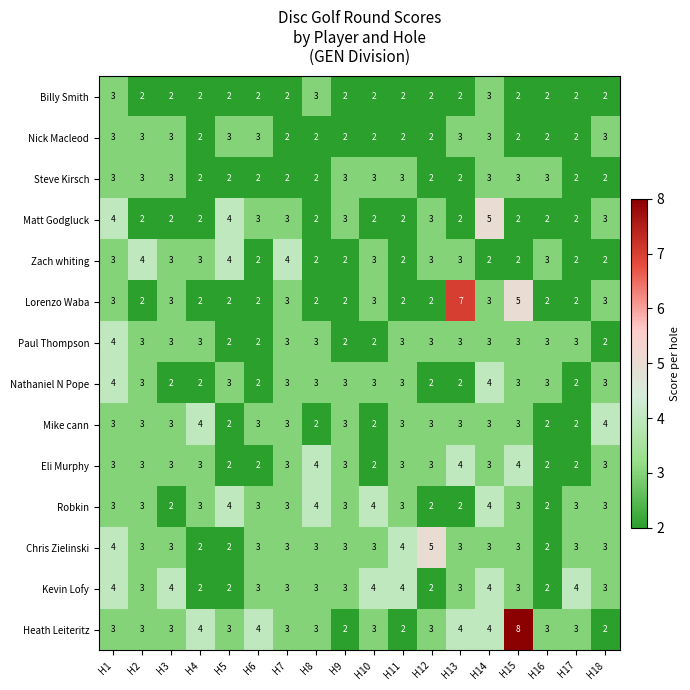

Which series has the largest total across all categories?

Heath Leiteritz